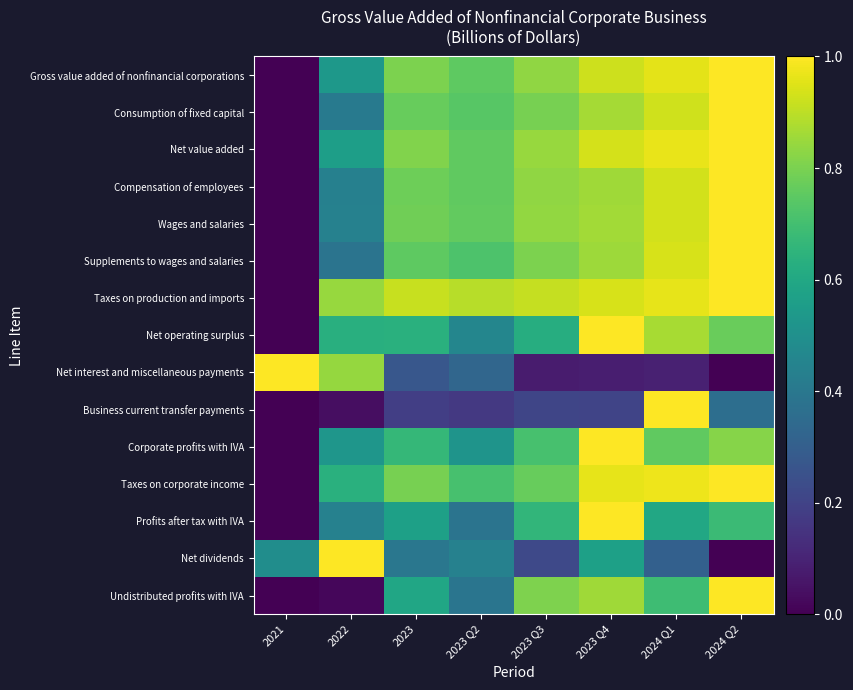

Which has a higher value, 2022 or 2023 Q4?

2023 Q4